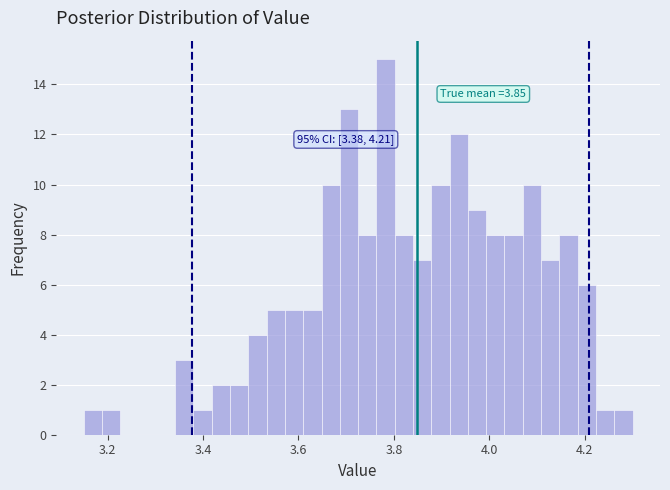

Read against the x-axis, roughly where is the centre of the tallest bar?

3.78